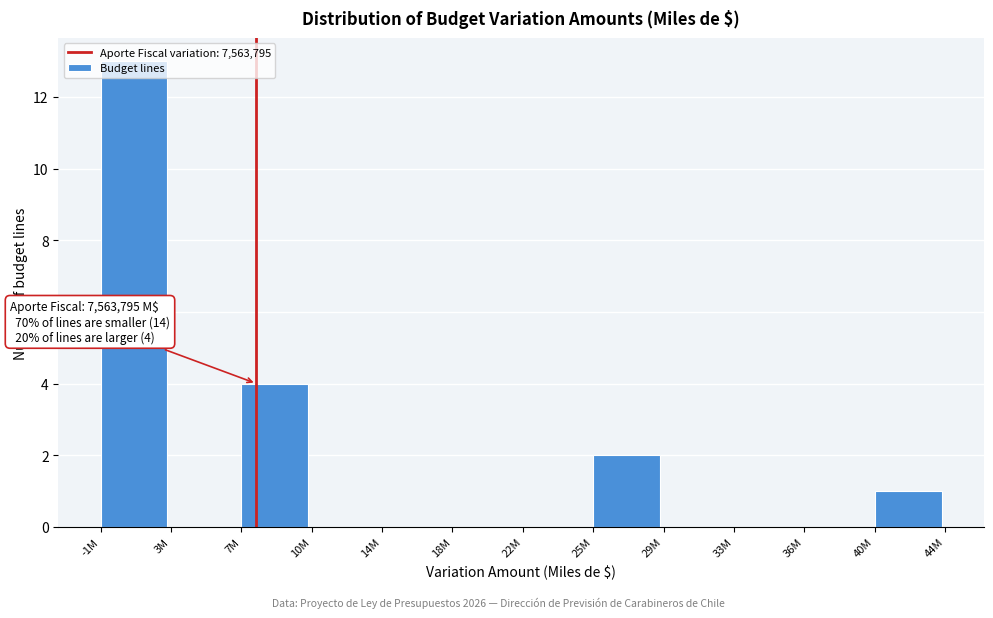

True or false: the data shows 0 at 29M.

True